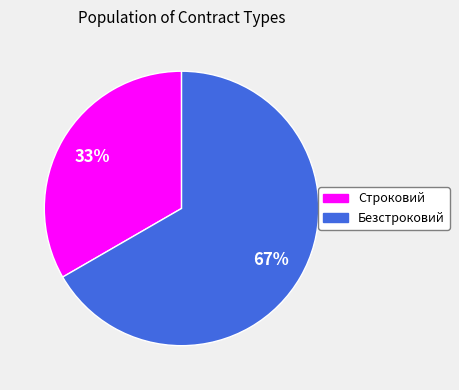

Count the number of slices in the pie.

2